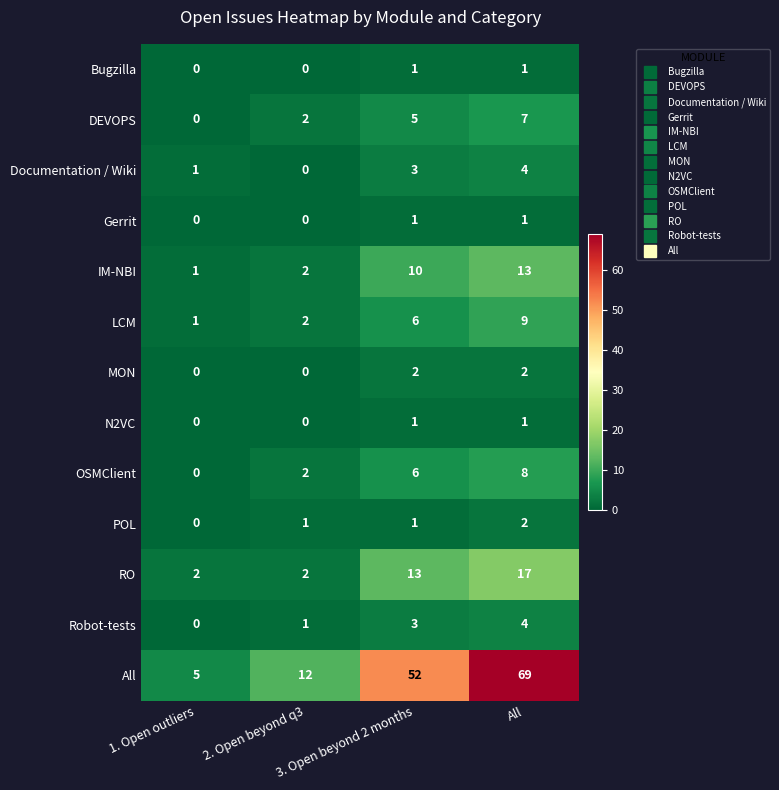

List the labels in order of LCM value, largest first.

All, 3. Open beyond 2 months, 2. Open beyond q3, 1. Open outliers